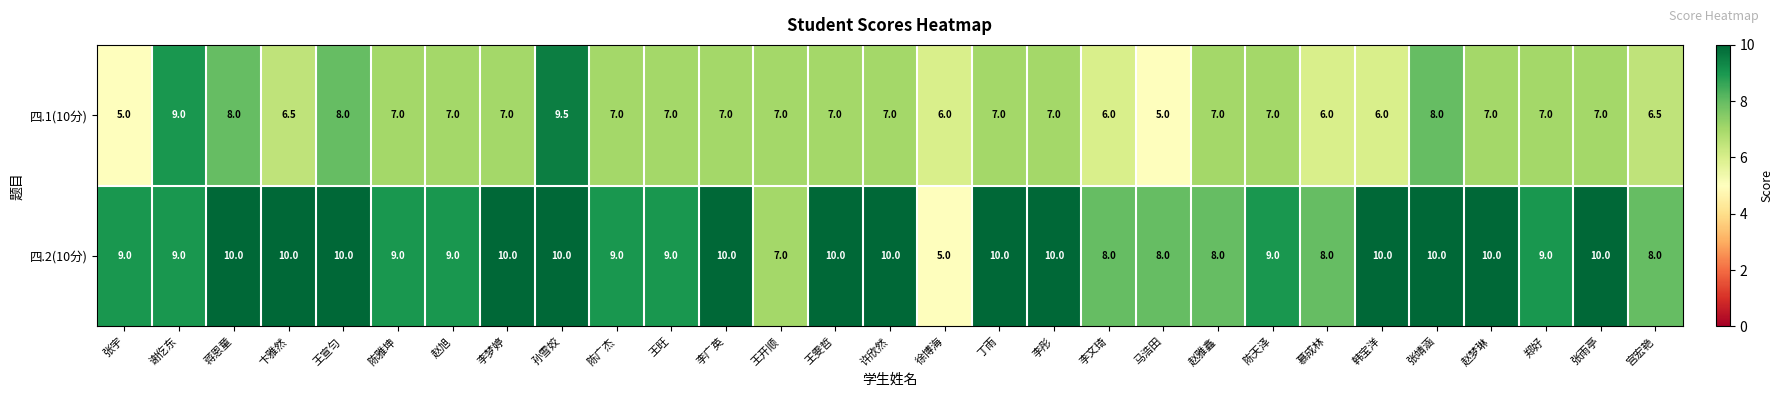

Which series changed the most between 张雨亭 and 宫宏艳?

四.2(10分)